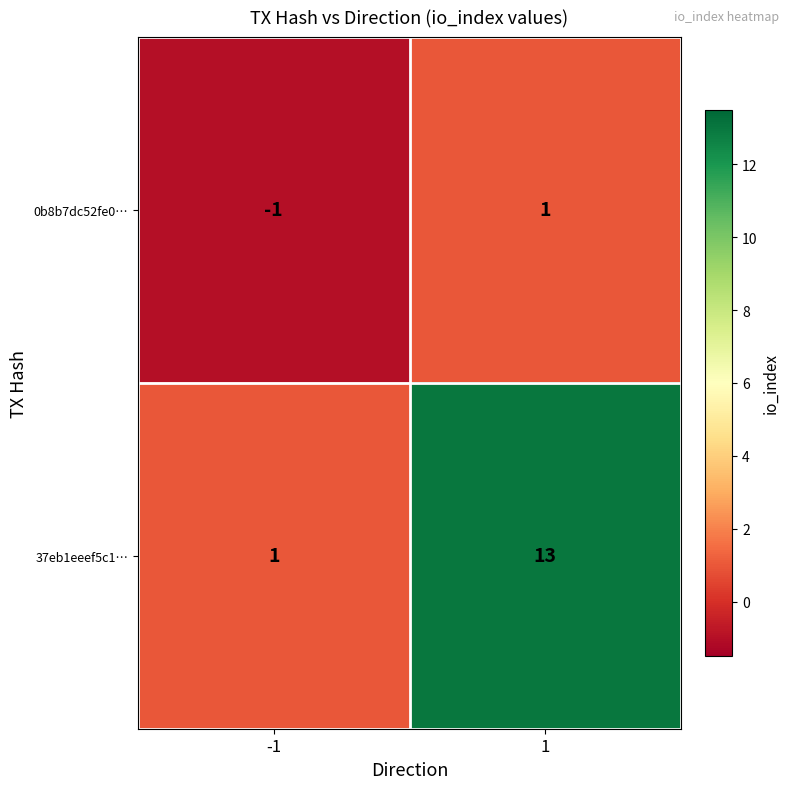

Reading left to right, extract all data points from this chart.

0b8b7dc52fe0…: -1	1
37eb1eeef5c1…: 1	13